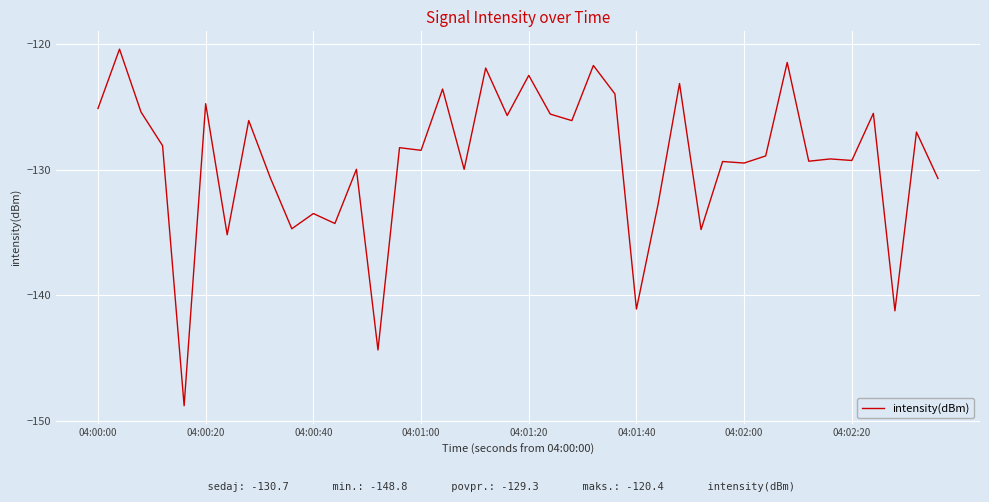

What is the greatest value displayed?

-120.4